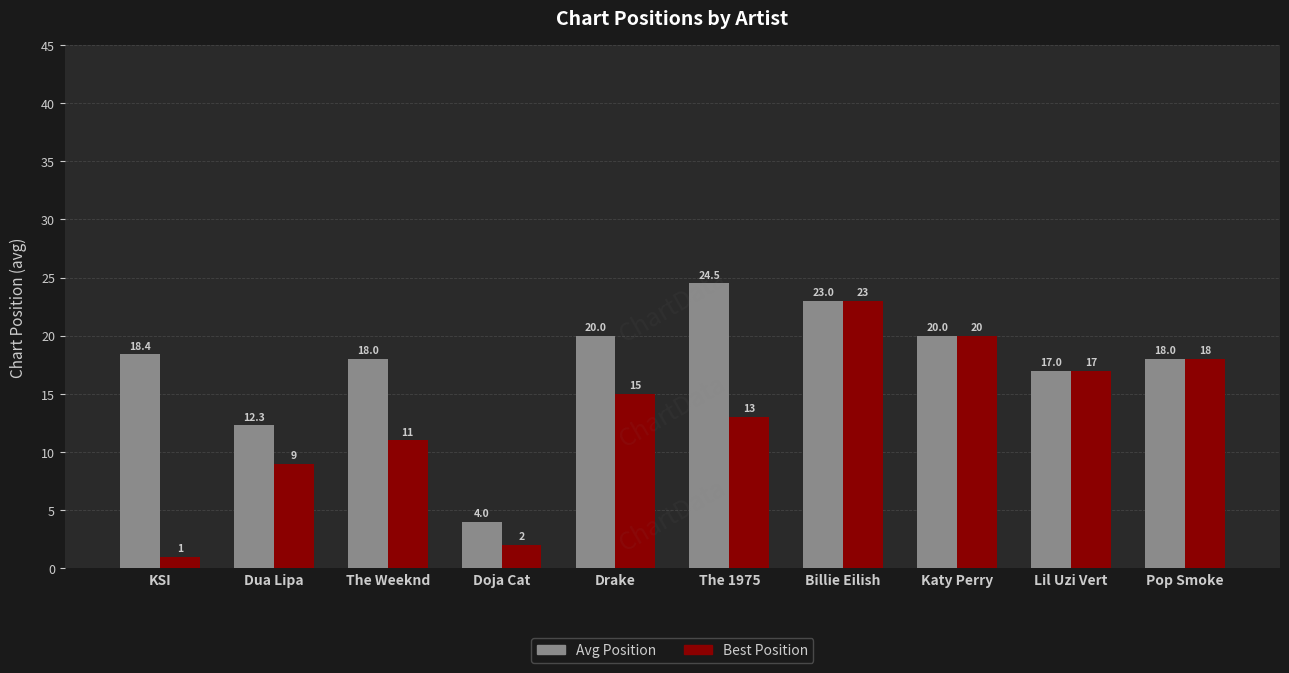

What is the sum of all Best Position values?

129.0